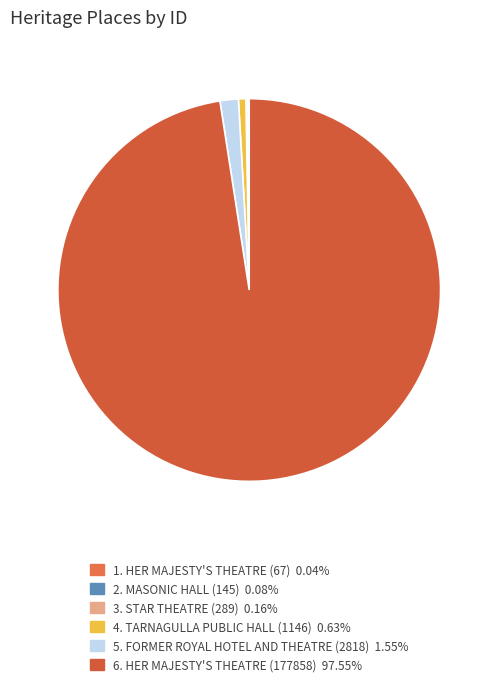

How many slices are in this pie chart?

6